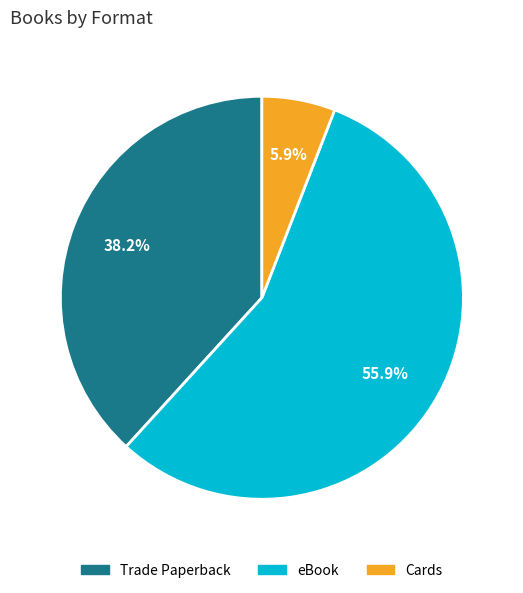

How many segments does this pie chart have?

3